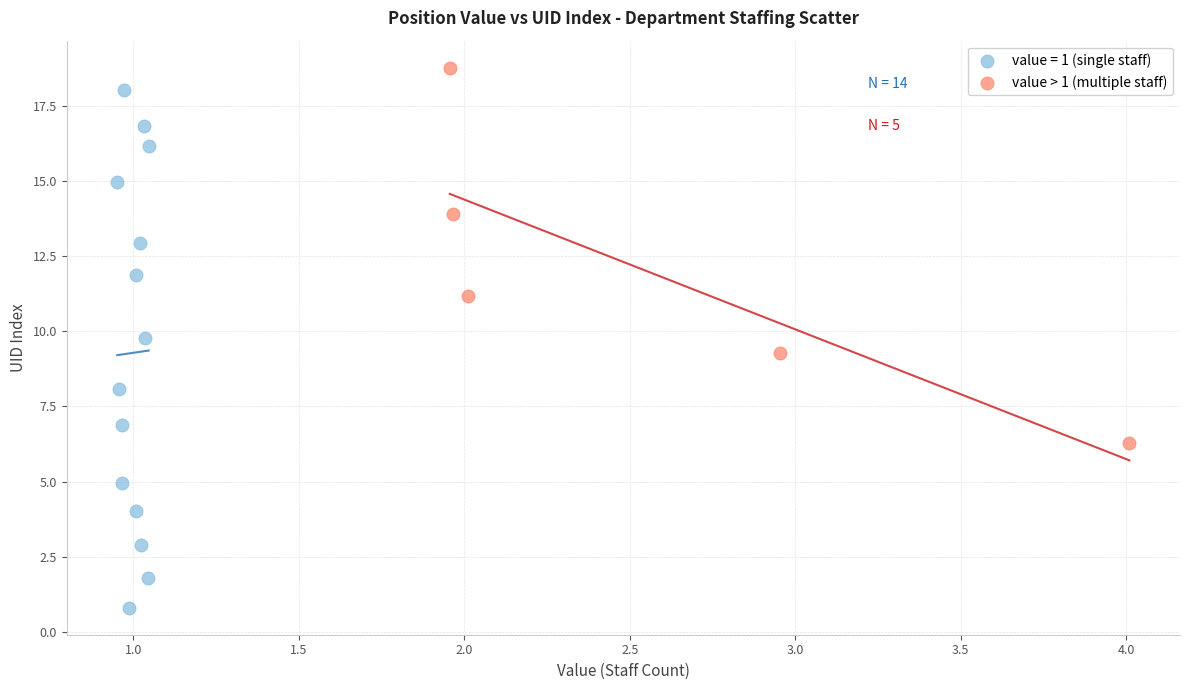

Which series has the widest spread of Y values?

value = 1 (single staff)